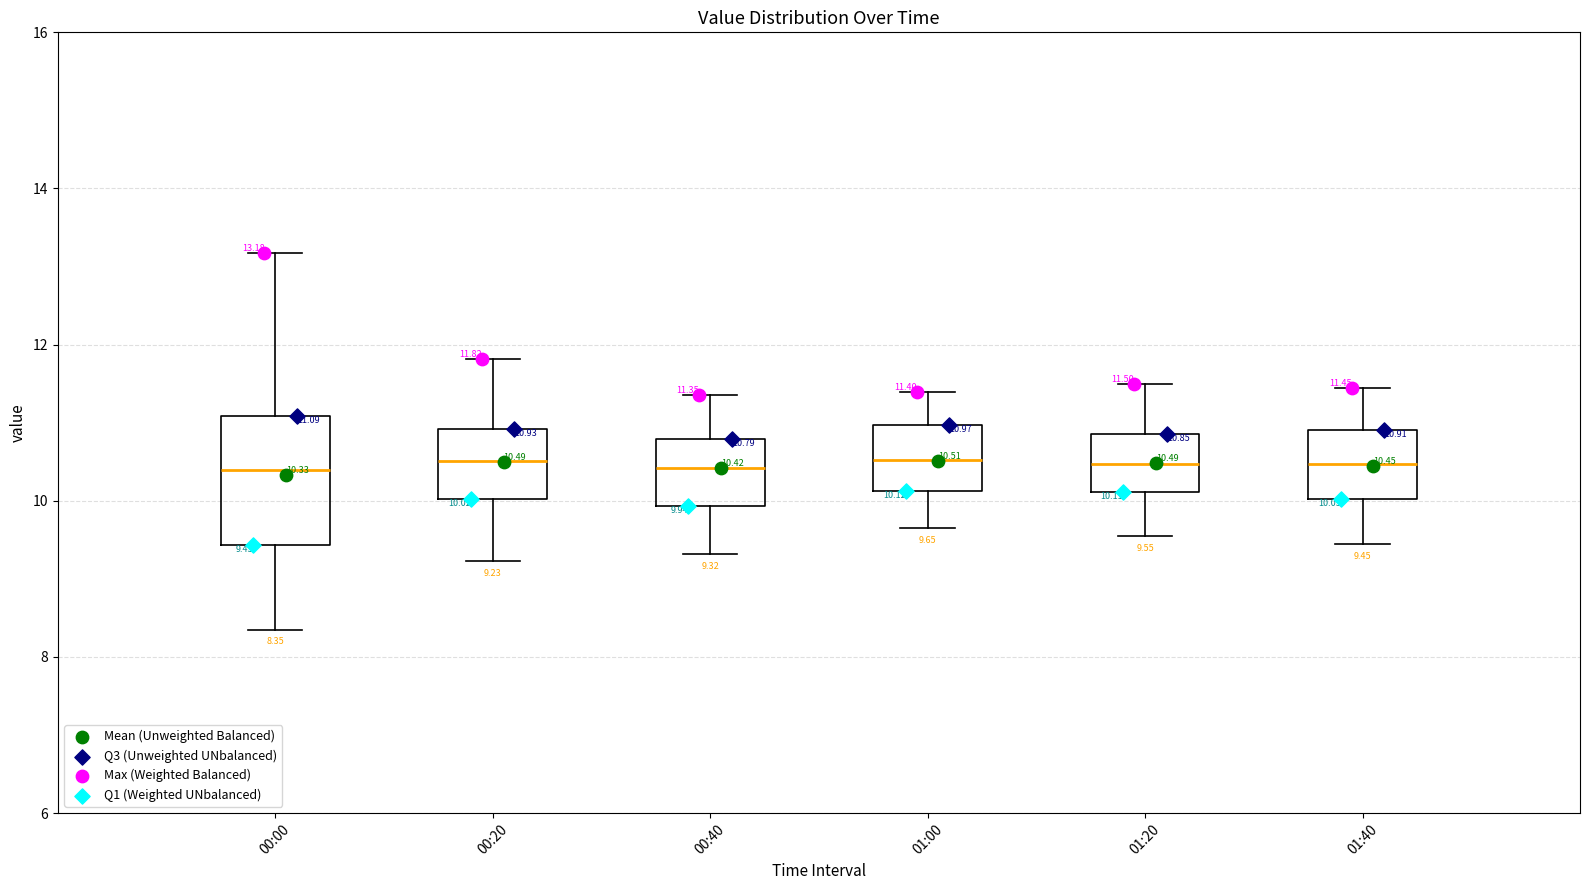

Which box is the tallest, from its lower edge to its upper edge?

00:00